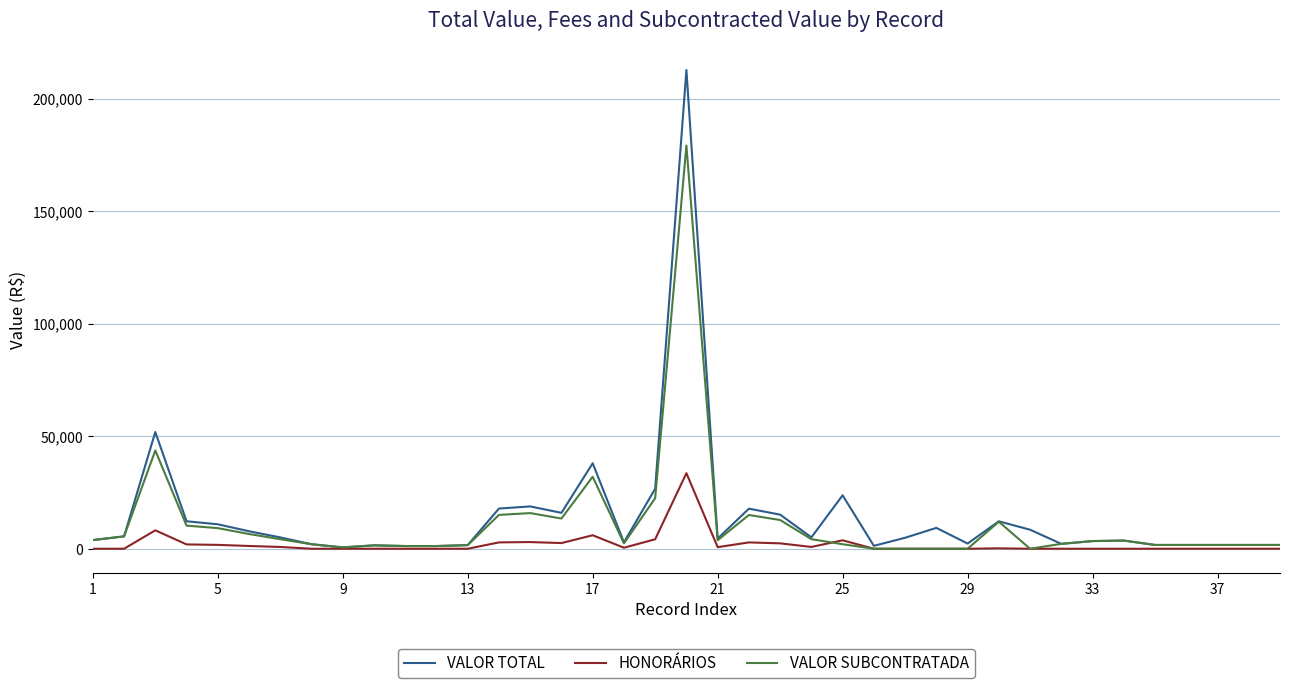

Which series has the largest total across all categories?

VALOR TOTAL